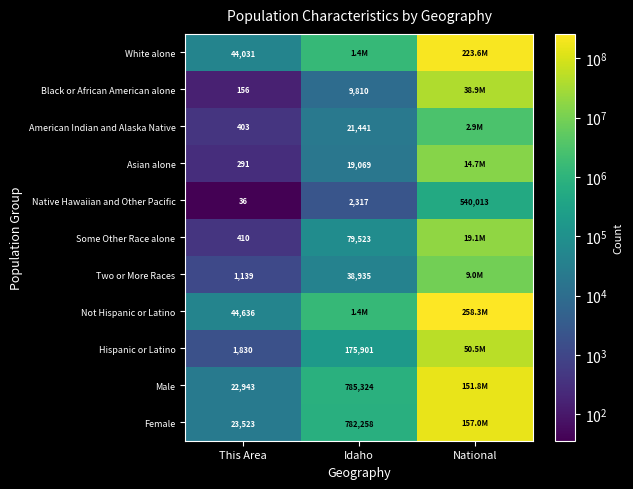

What is the total value across all series at This Area?

139398